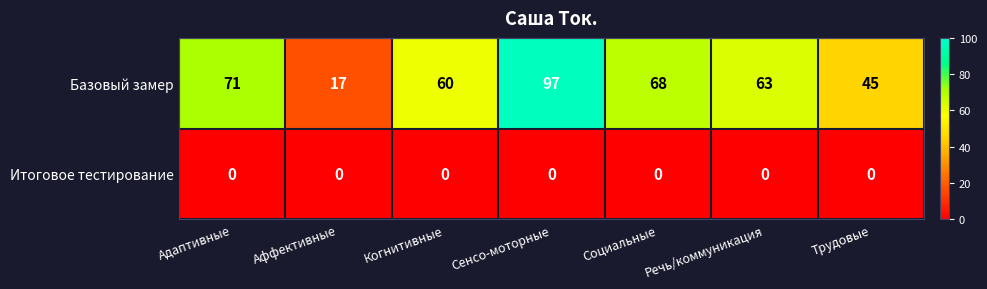

What is the difference between the maximum and minimum values in the Базовый замер series?

80